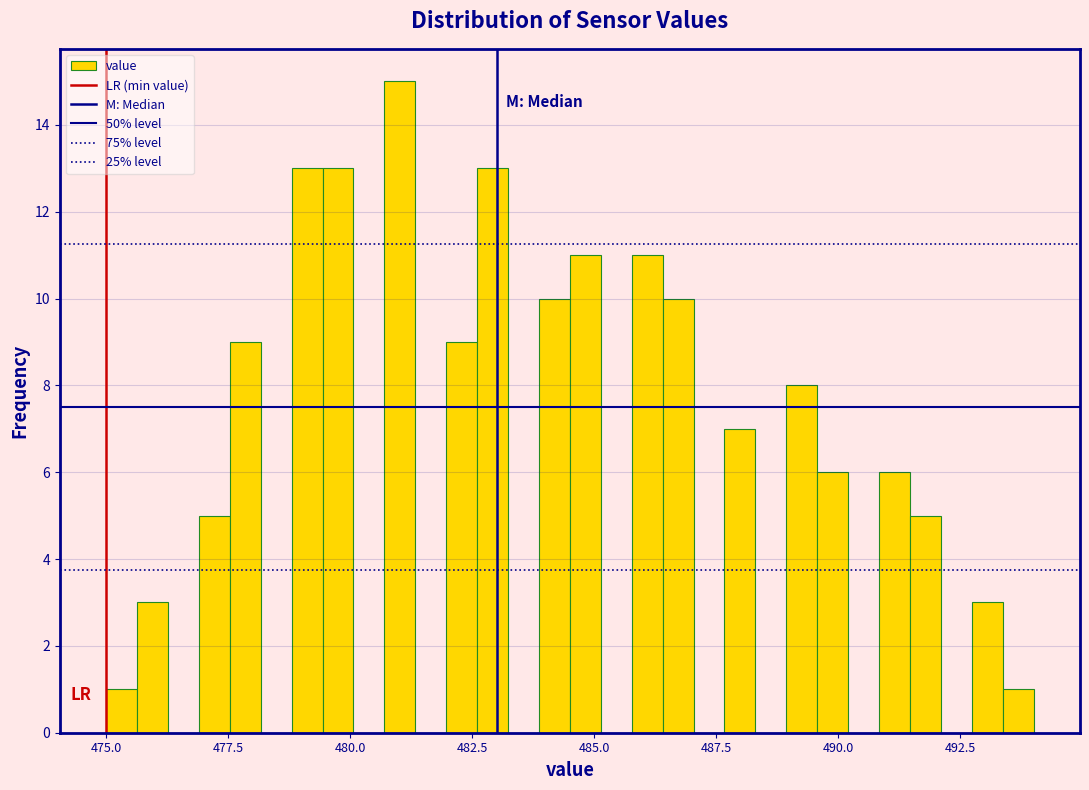

Read against the x-axis, roughly where is the centre of the tallest bar?

481.0